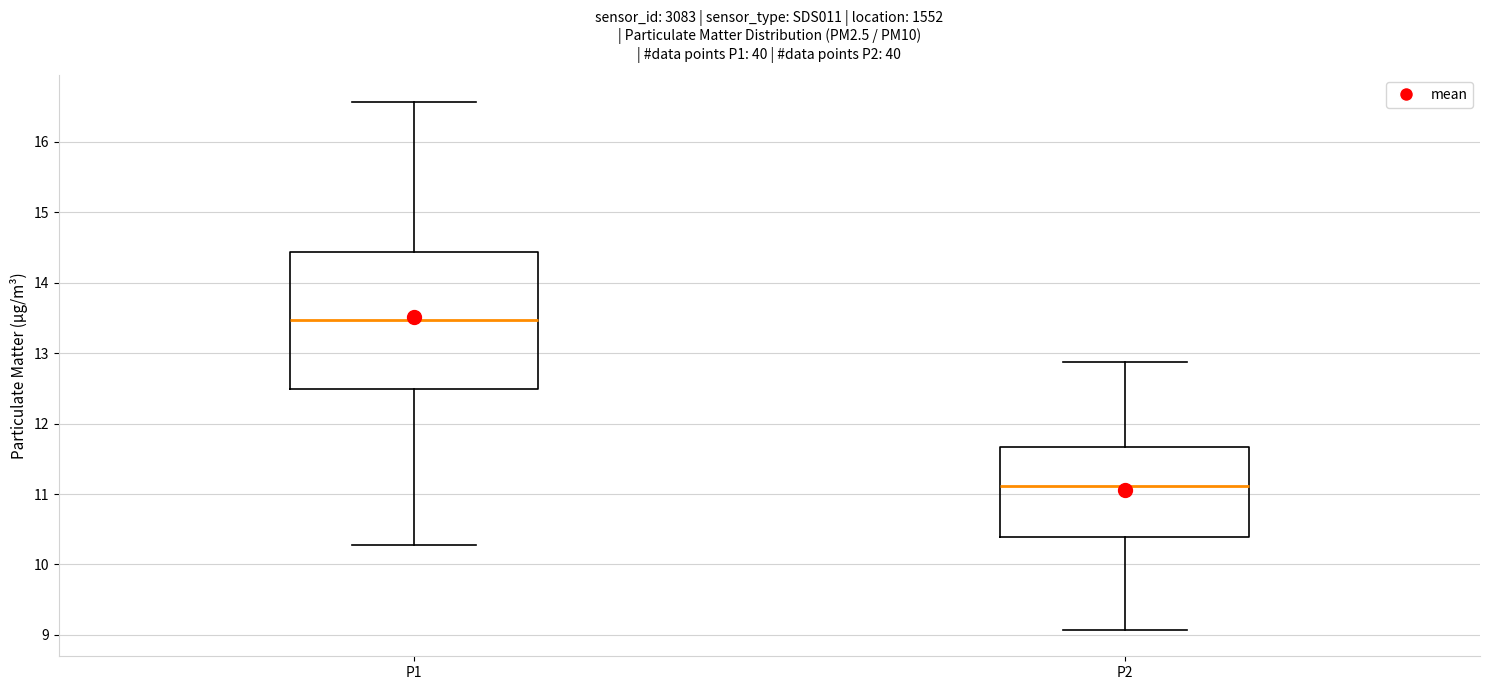

Which box is the tallest, from its lower edge to its upper edge?

P1